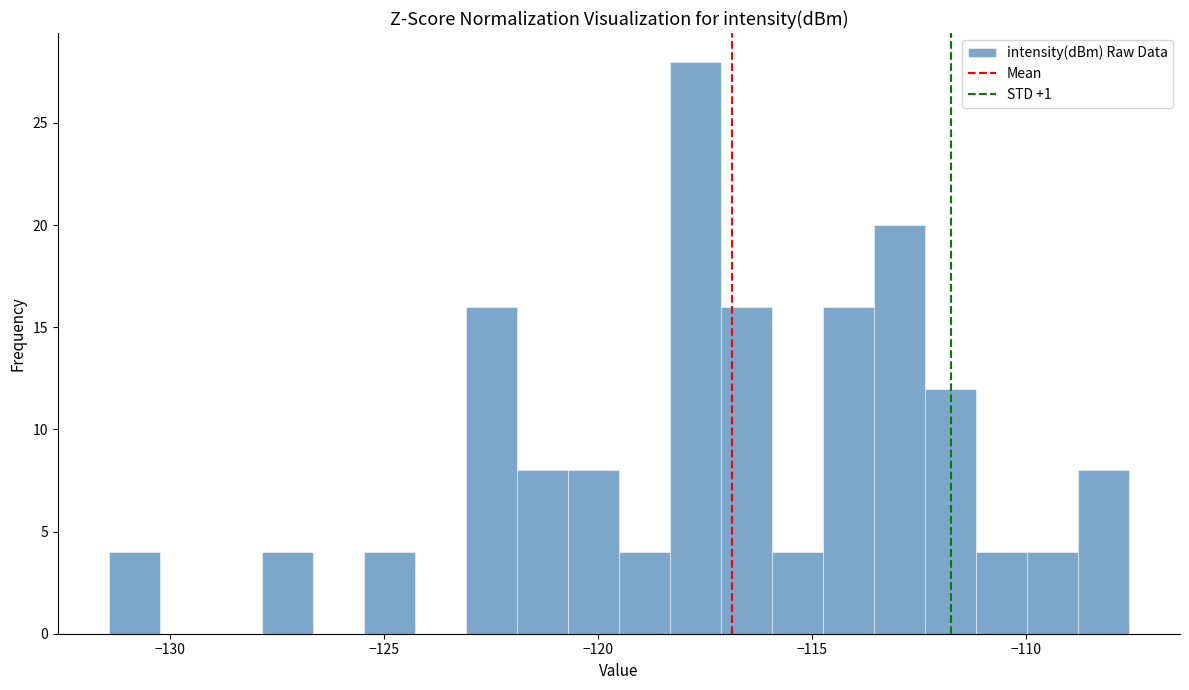

Read against the x-axis, roughly where is the centre of the tallest bar?

-117.5